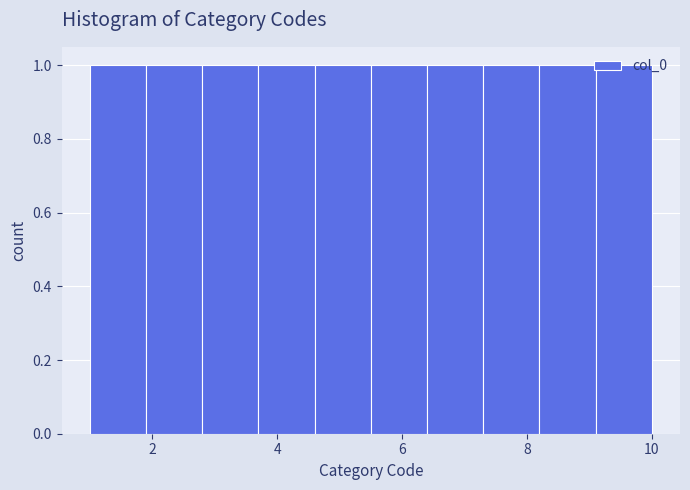

Reading left to right, list every bar in this chart as the range it spans on the x-axis followed by its height. Neither the bar edges nor the heights are printed on the chart, so give them approximately, as read against the axes.

1.0 to 1.9: 1
1.9 to 2.8: 1
2.8 to 3.7: 1
3.7 to 4.6: 1
4.6 to 5.5: 1
5.5 to 6.4: 1
6.4 to 7.3: 1
7.3 to 8.2: 1
8.2 to 9.1: 1
9.1 to 10.0: 1